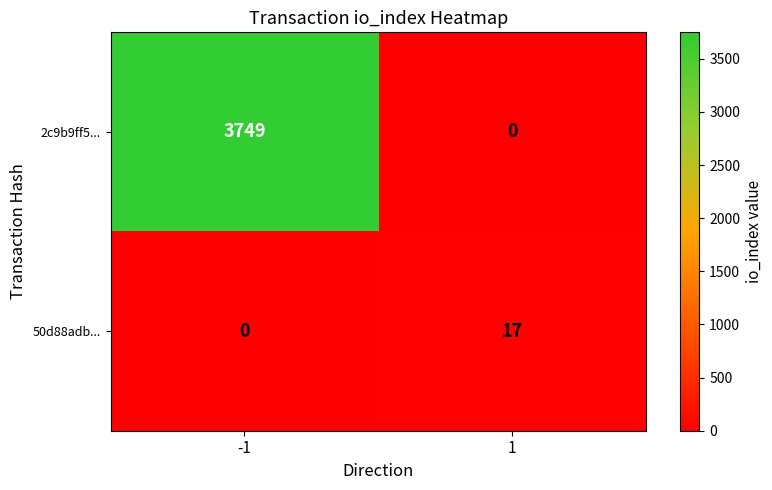

What is the approximate value of 50d88adb... at 1, to the nearest 5?

15